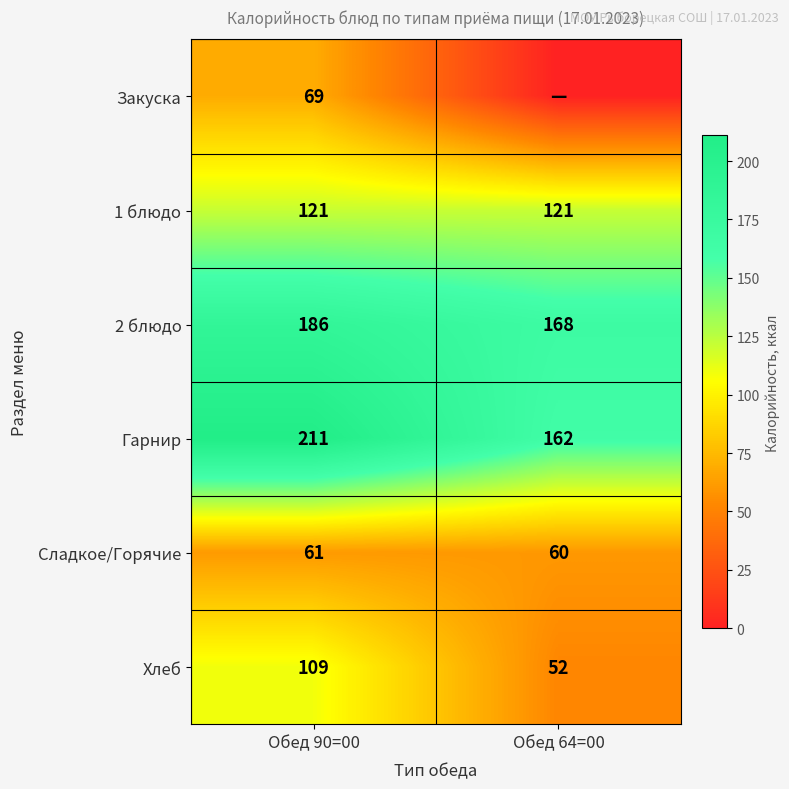

Which category has the highest value in the Сладкое/Горячие series?

Обед 90=00